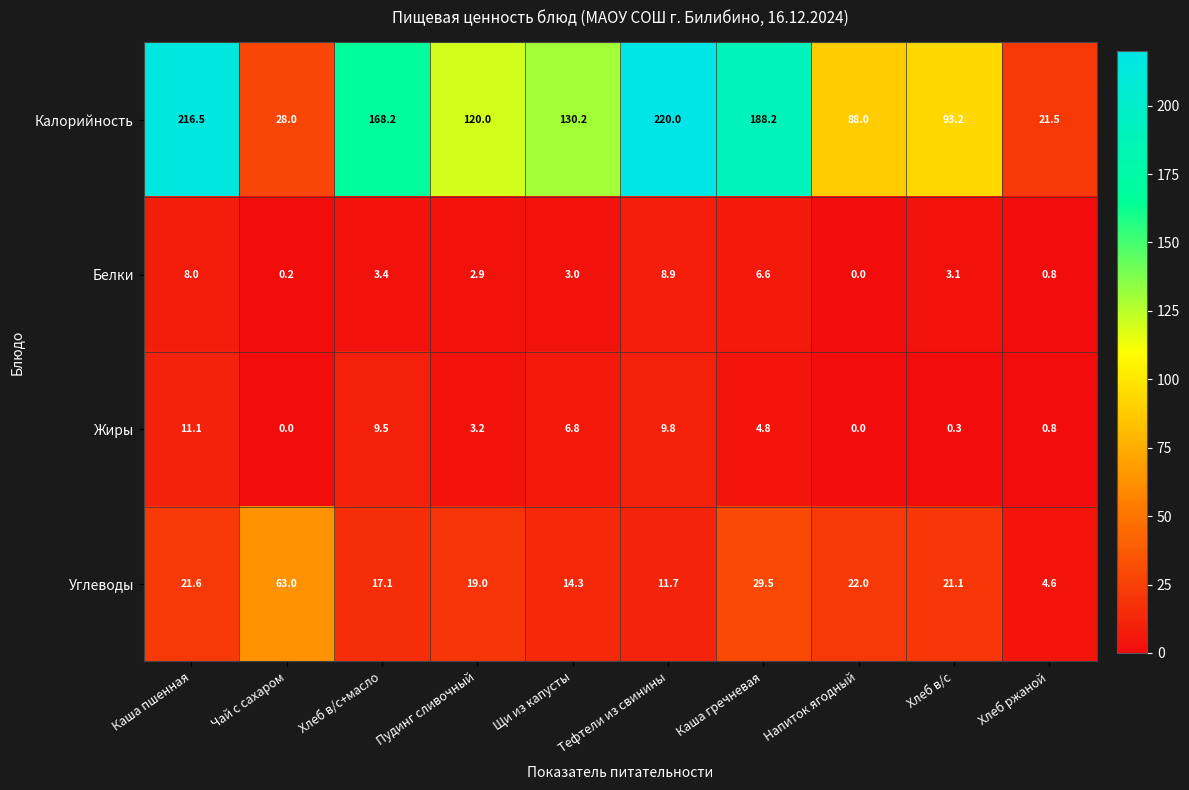

What is the total value across all series at Напиток ягодный?

110.0